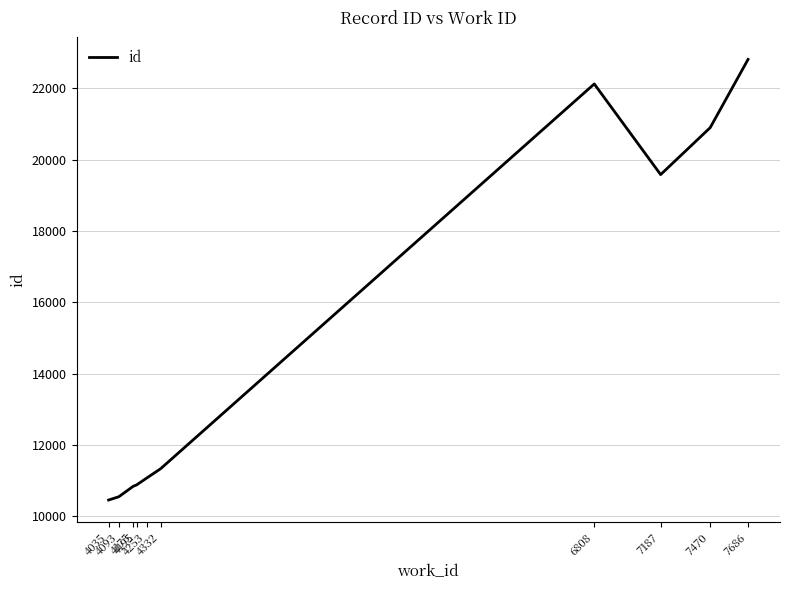

What is the greatest value displayed?

22813